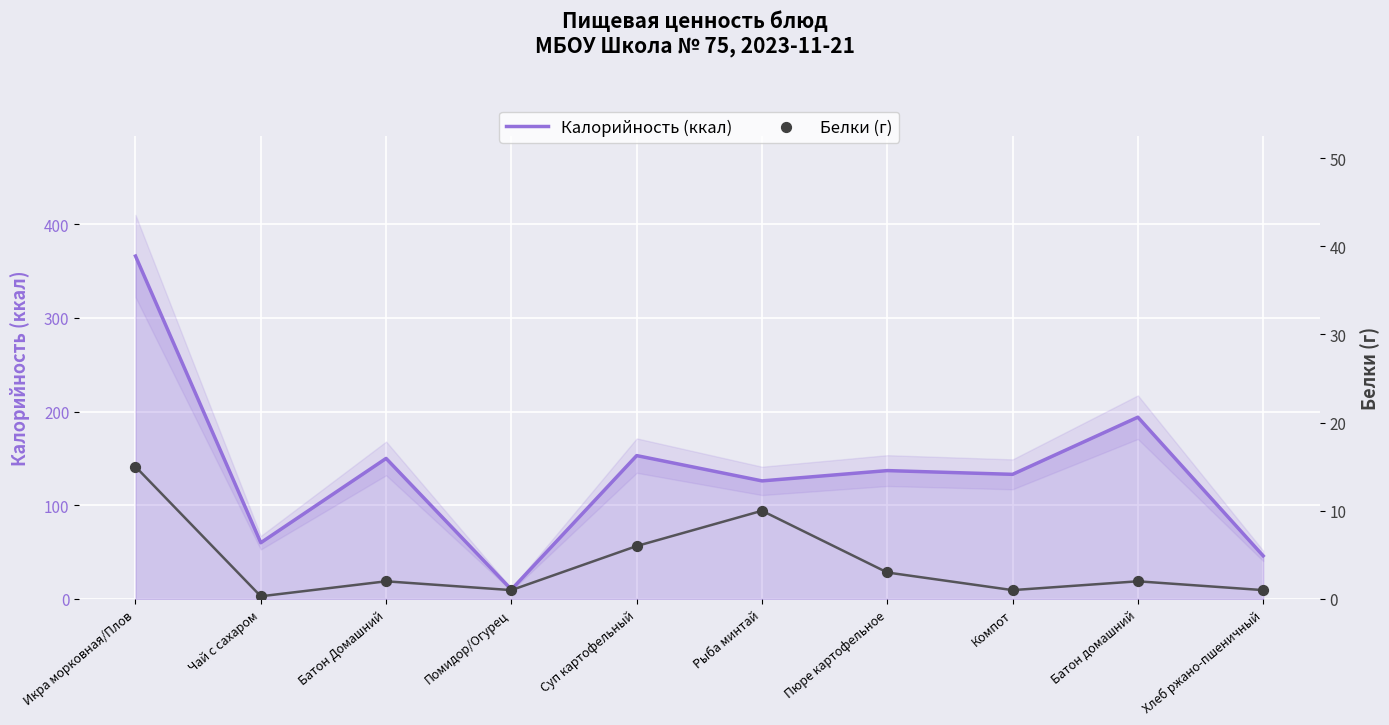

What are all the series names shown in the legend?

Калорийность, Белки